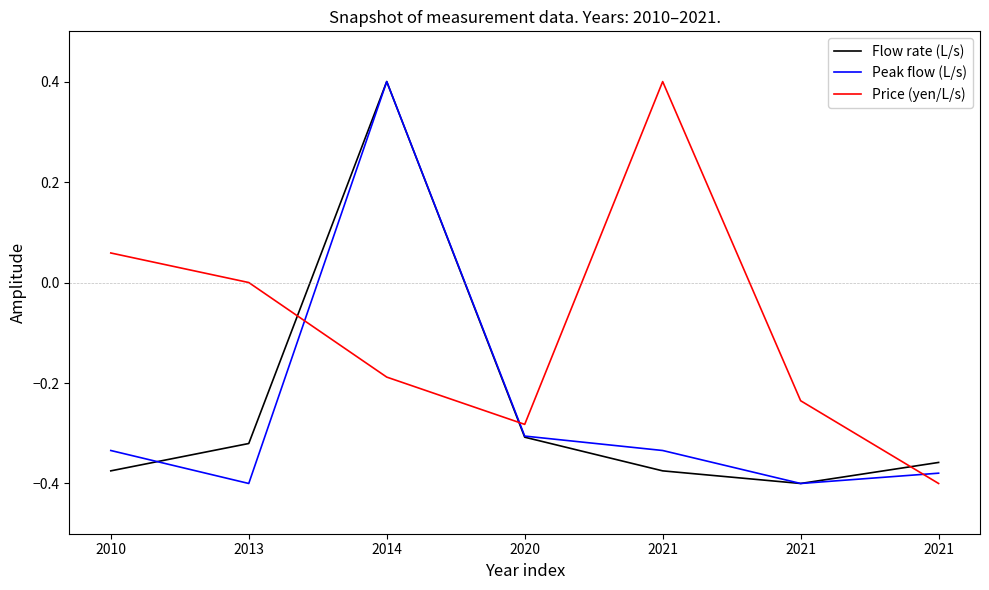

What is the highest value of the Price (yen/L/s) series?

0.4